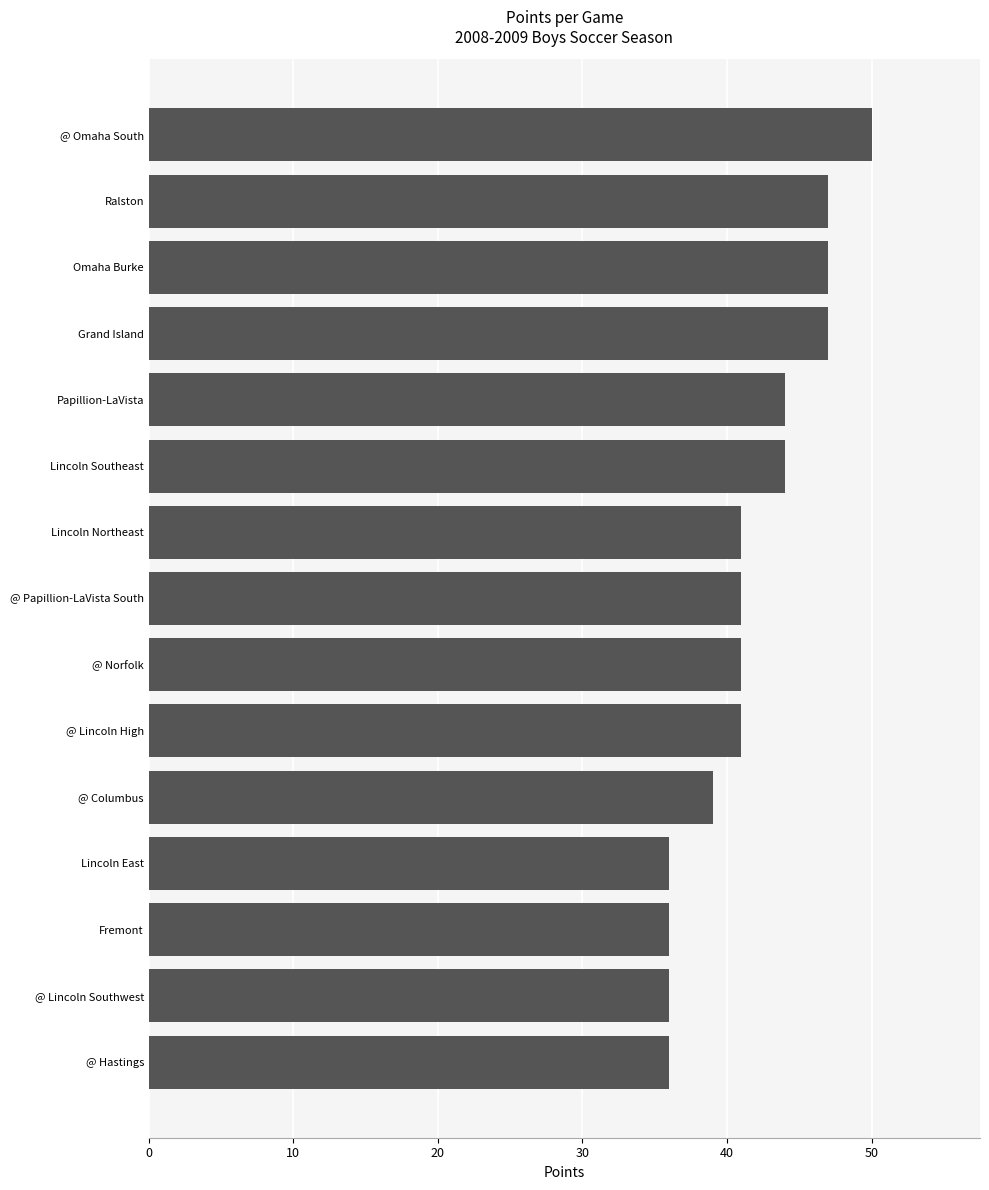

What is the sum of all values?

626